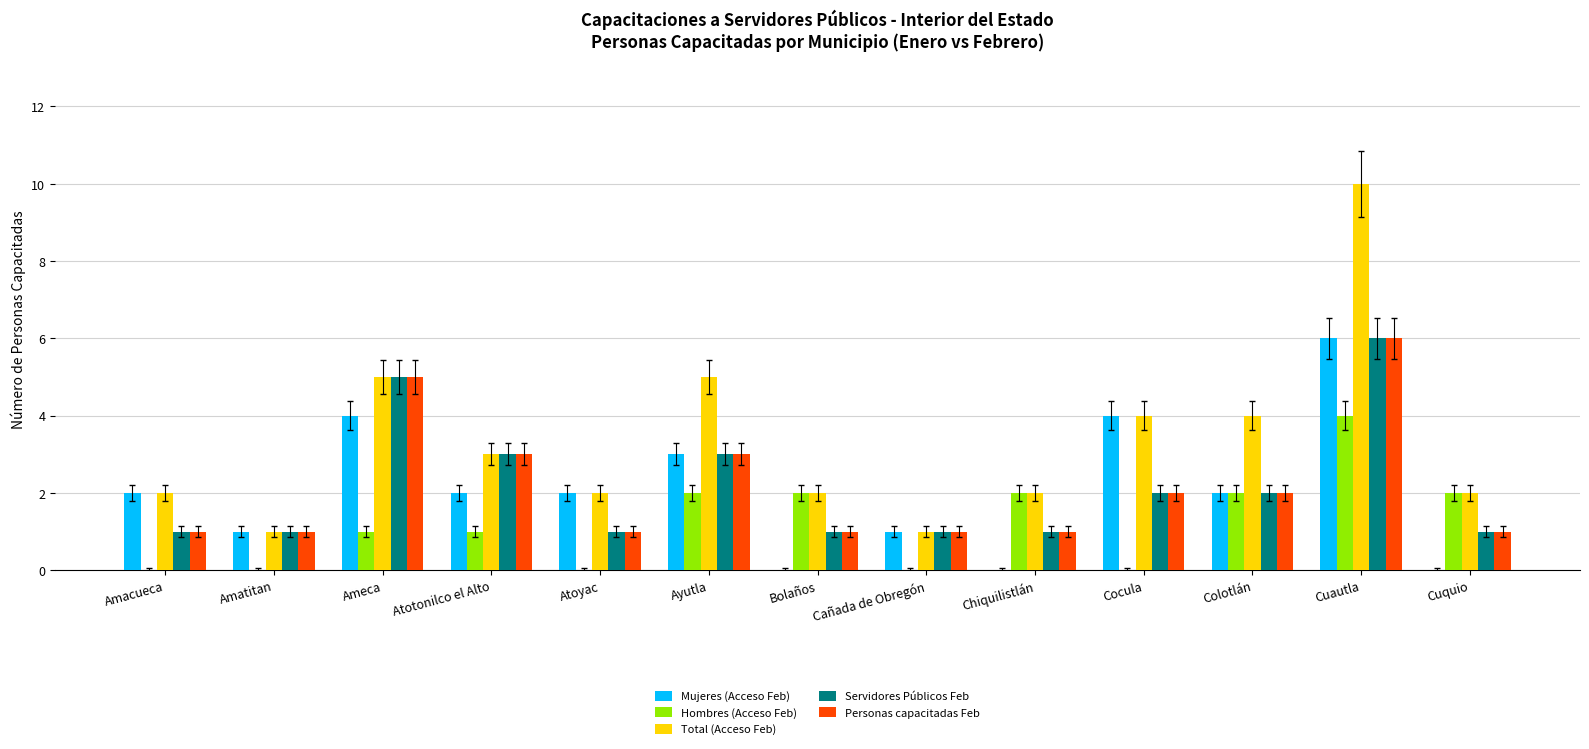

What is the total value across all series at Ameca?

20